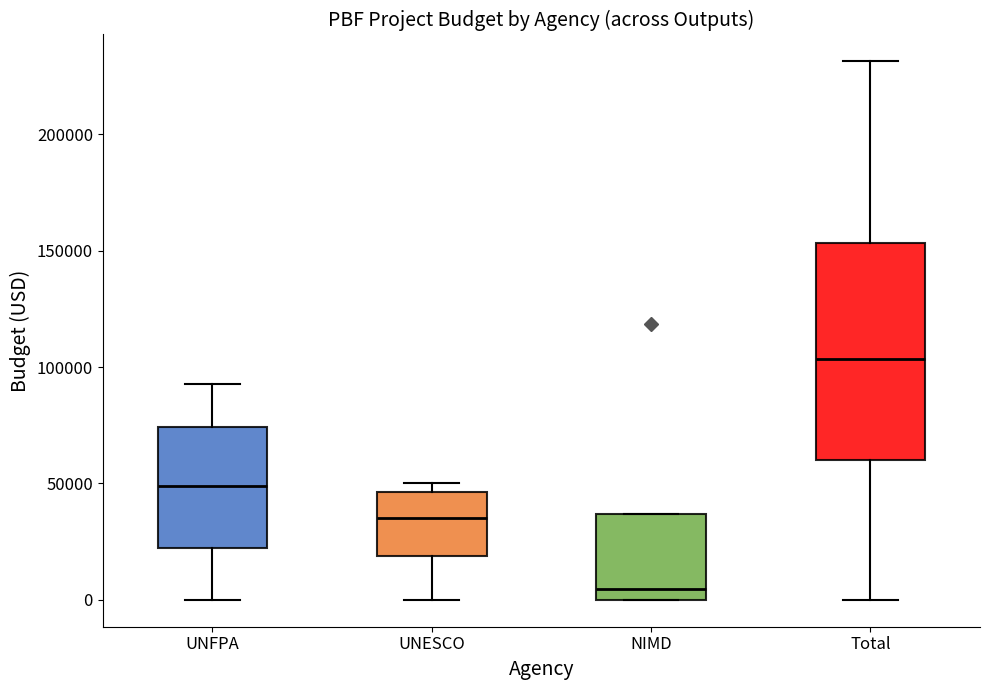

Where does the upper whisker of the box for UNFPA end on the y-axis? The values are not printed on the chart, so give them approximately, as read against the axis.

95000